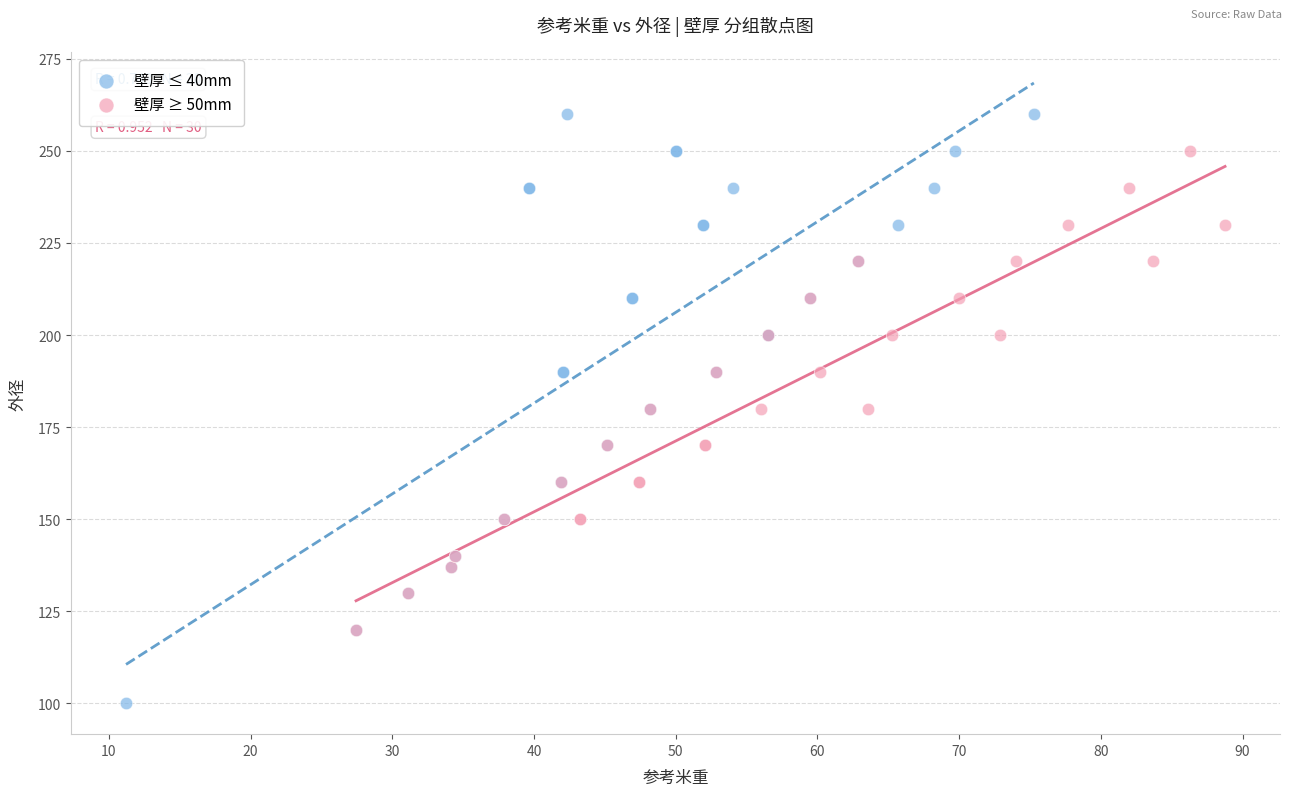

Which series contains the highest Y value?

壁厚 ≤ 40mm